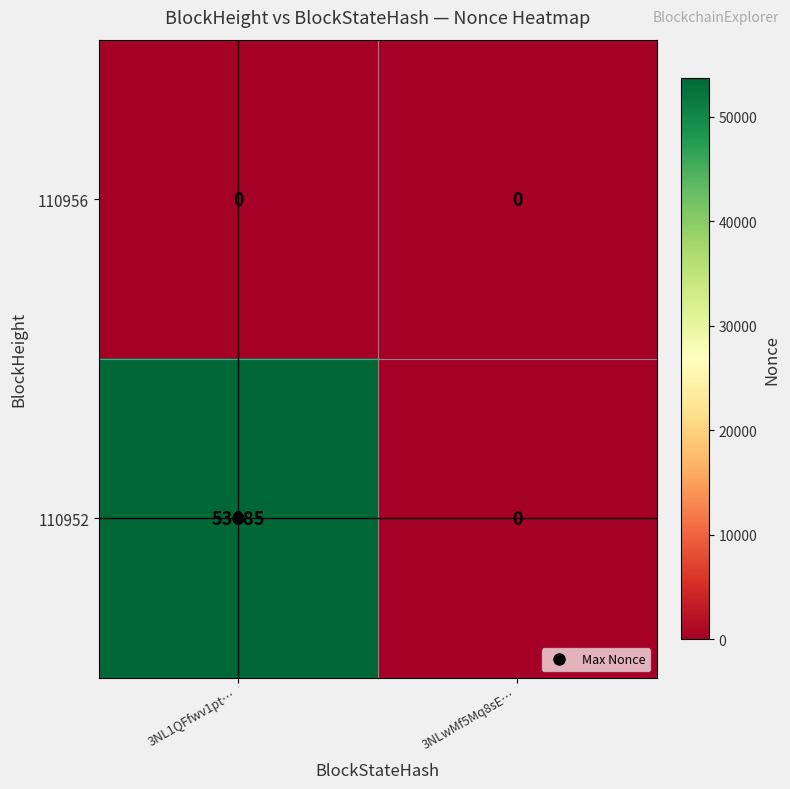

List the series in order of their peak value, lowest first.

110956, 110952